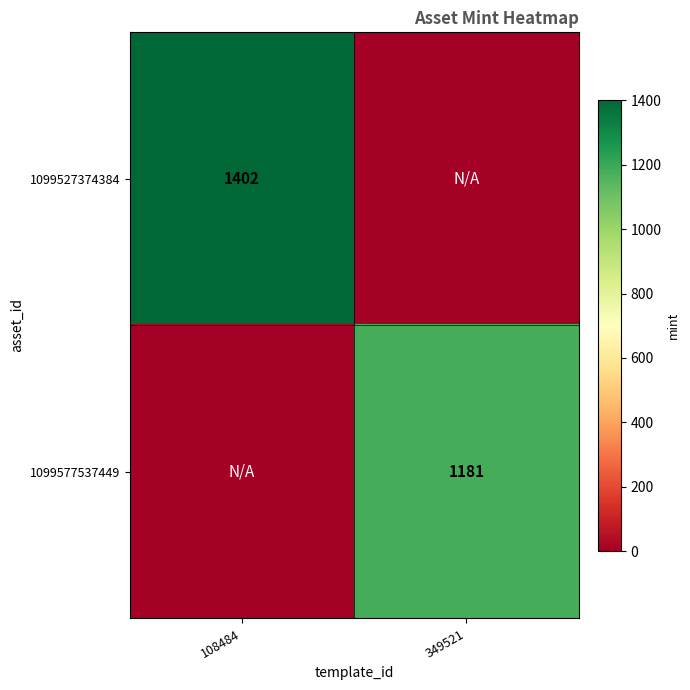

The value of 1099527374384 at 108484 is 1402. True or false?

True